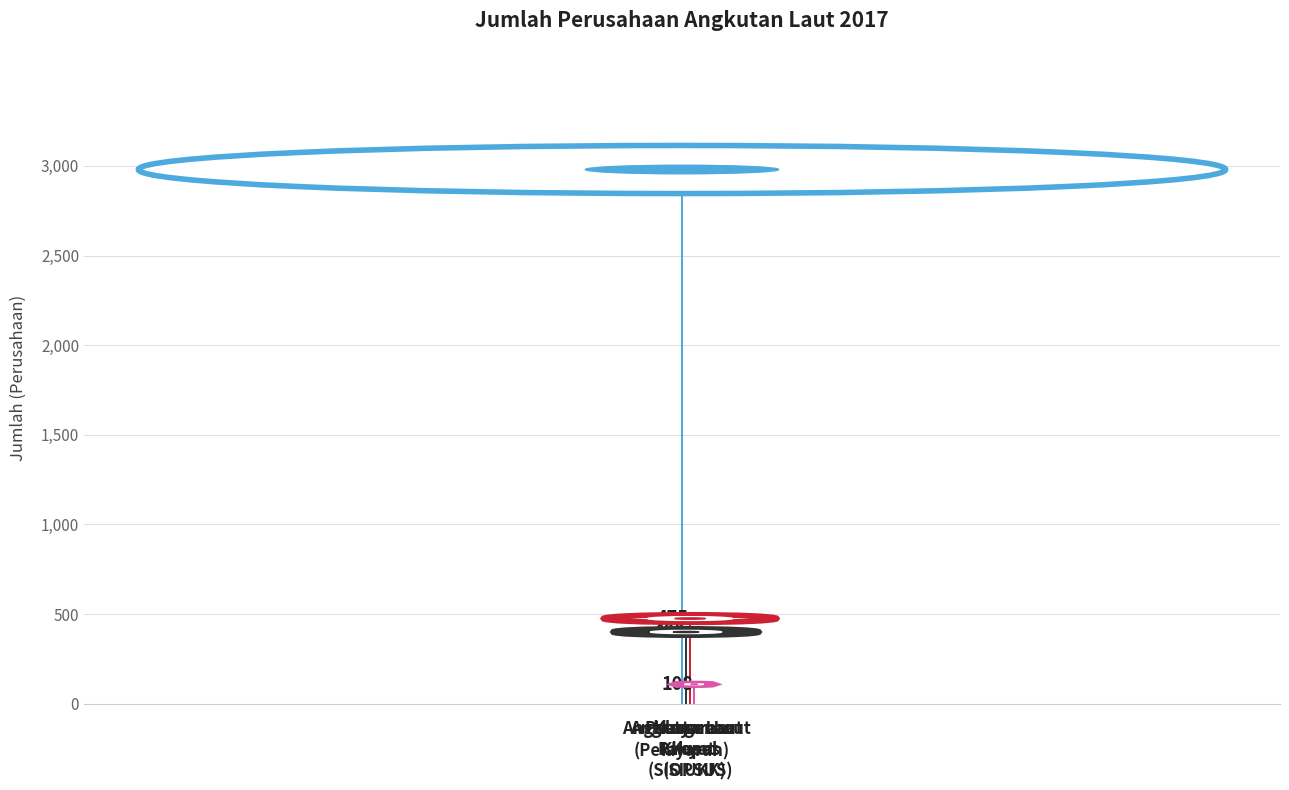

What is the label of the 1st bar from the right?

Keagenan
Kapal
(SIUKK)